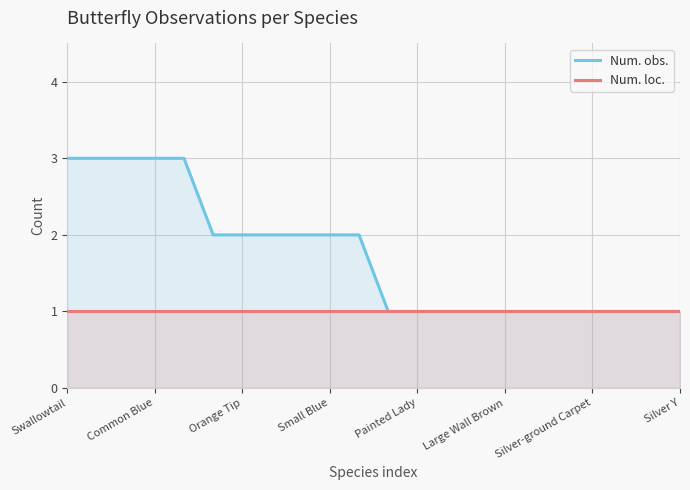

What is the maximum value shown in the chart?

3